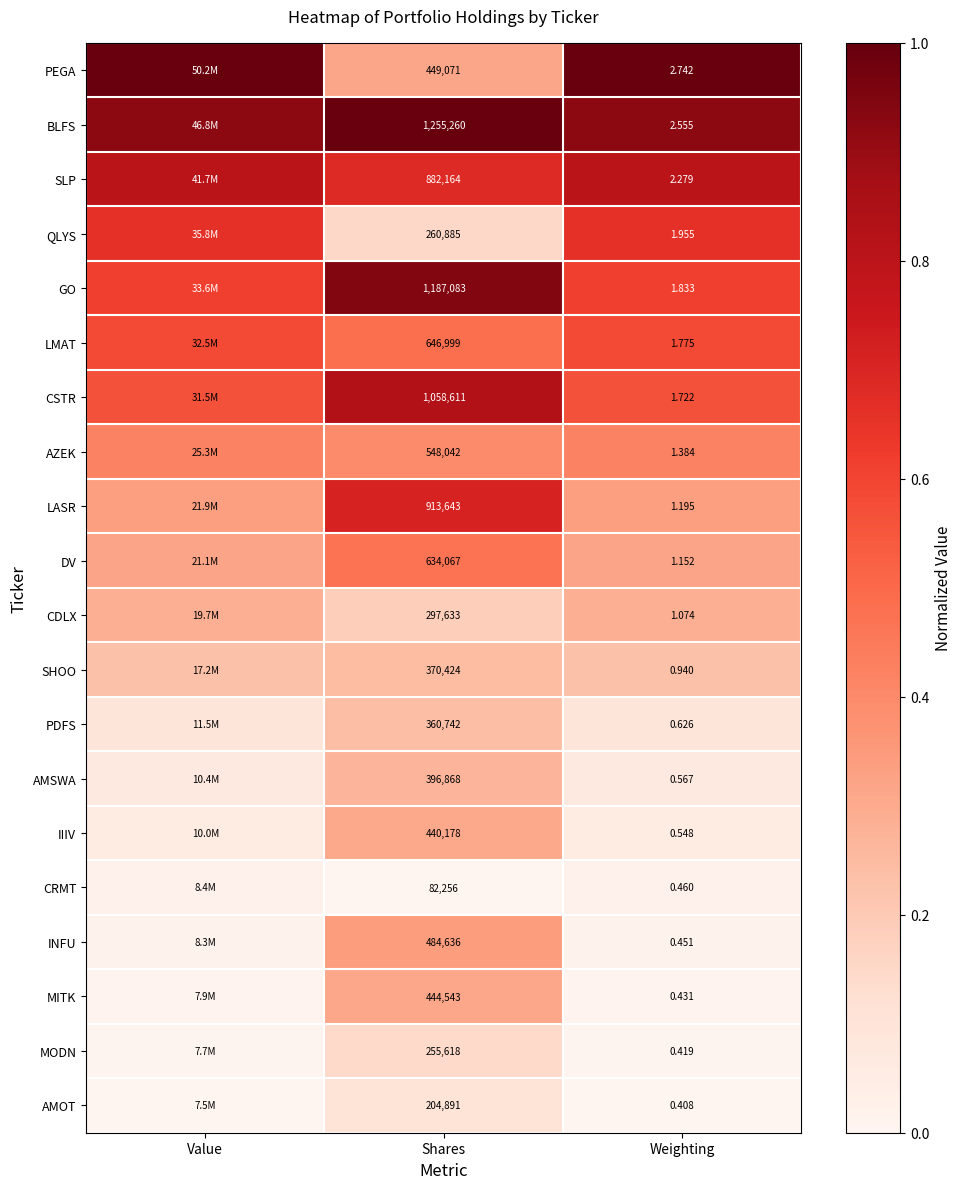

Between Shares and Weighting, which series saw the biggest shift?

BLFS